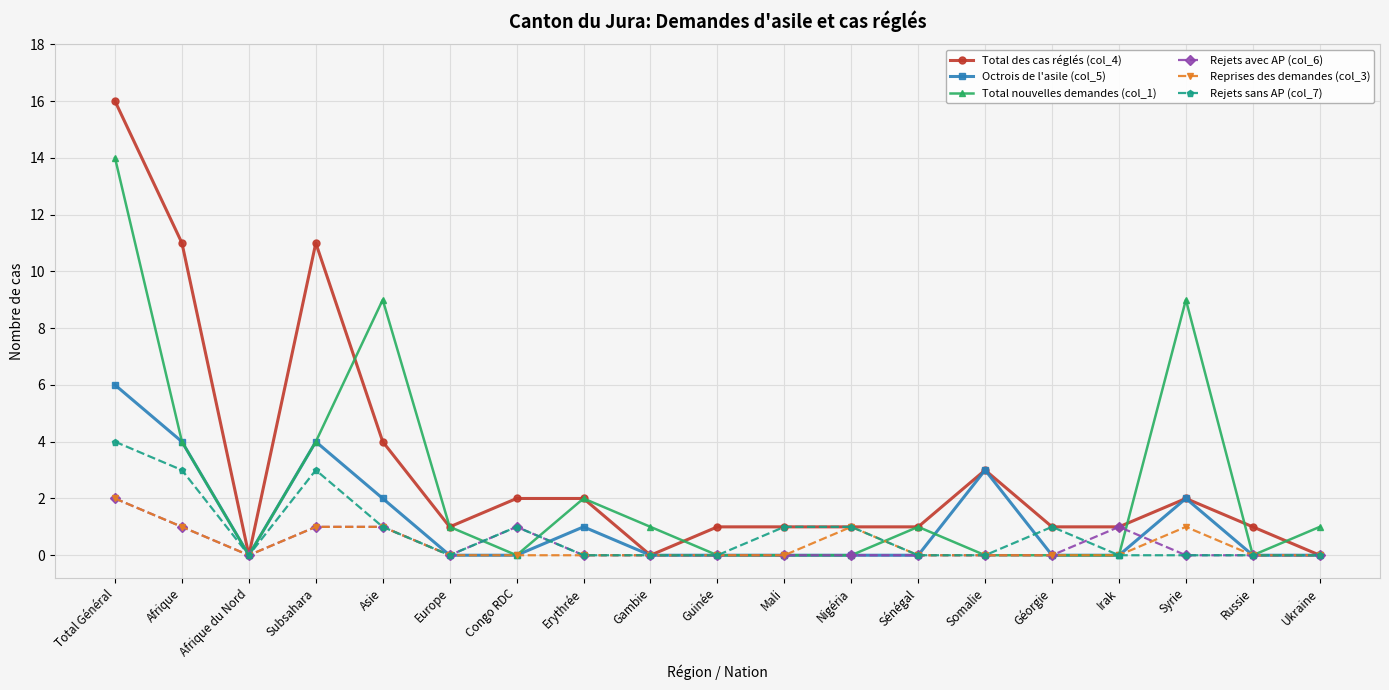

Between Erythrée and Gambie, which series saw the biggest shift?

Total des cas réglés (col_4)